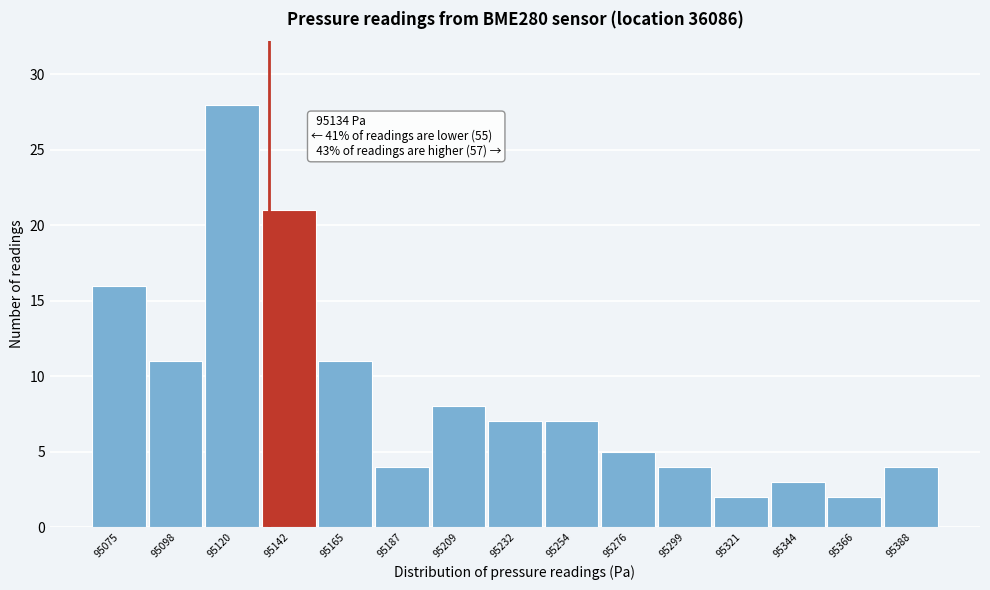

Which range on the x-axis has the tallest bar?

95110 to 95130